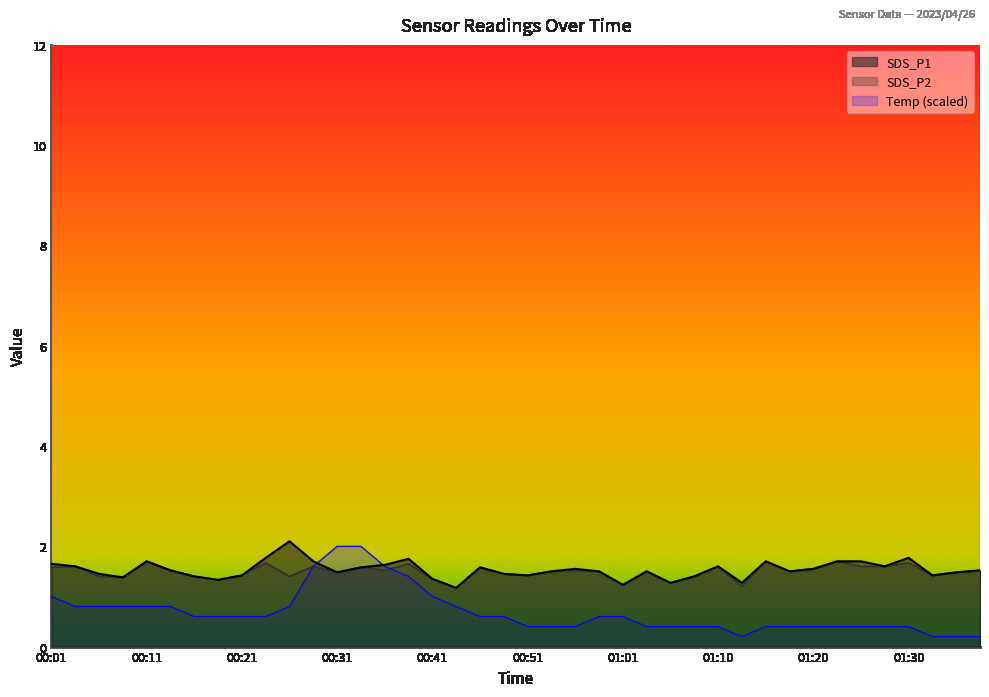

Between which two adjacent categories do Temp and SDS_P1 first intersect?

00:29 and 00:31